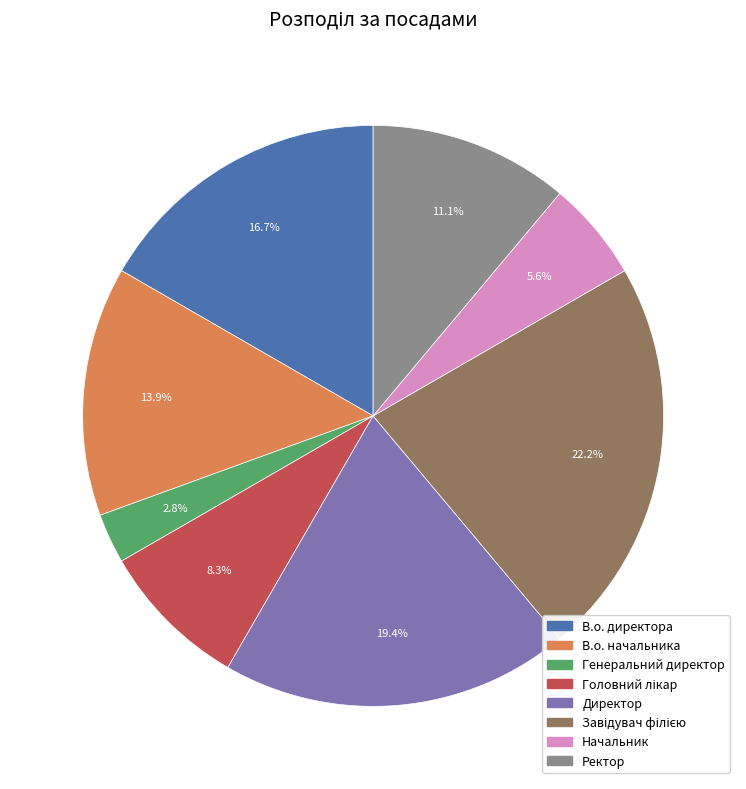

How much of the chart is everything except Ректор?

88.9%